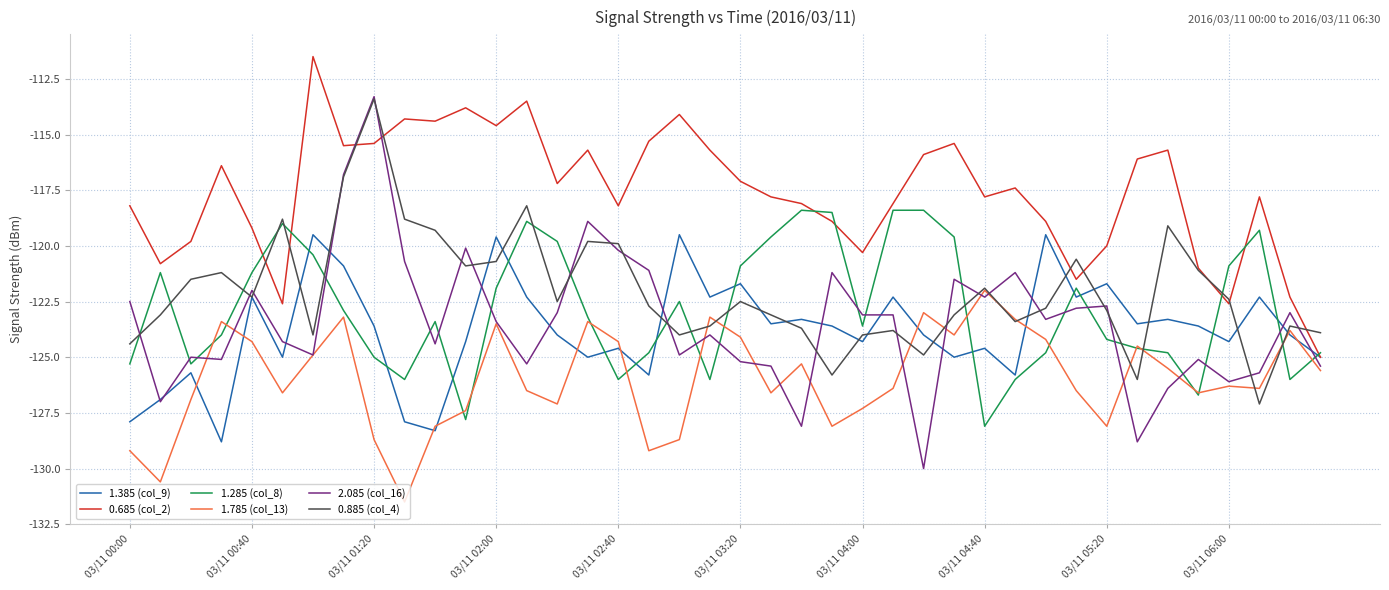

What is the maximum value for 0.885 (col_4)?

-113.4